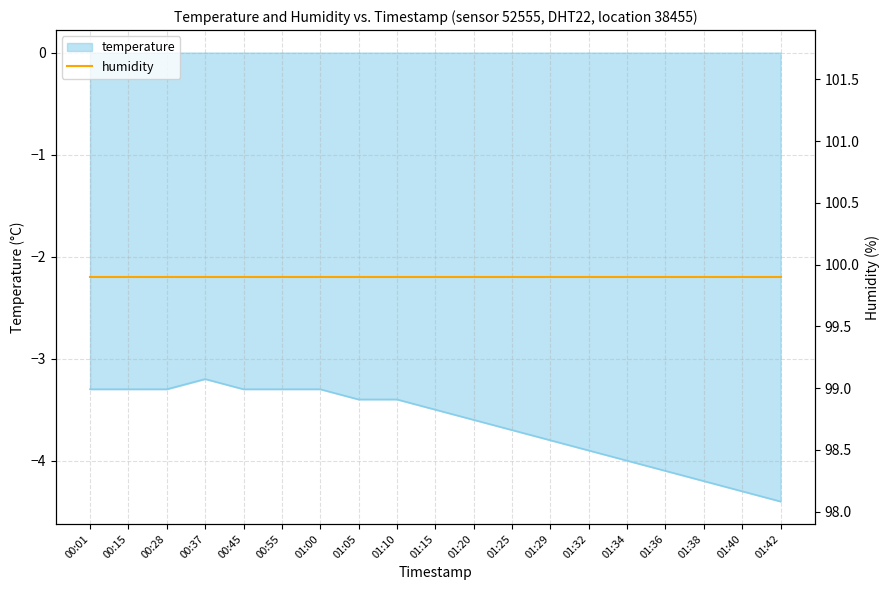

What is the minimum value shown in the chart?

-4.4